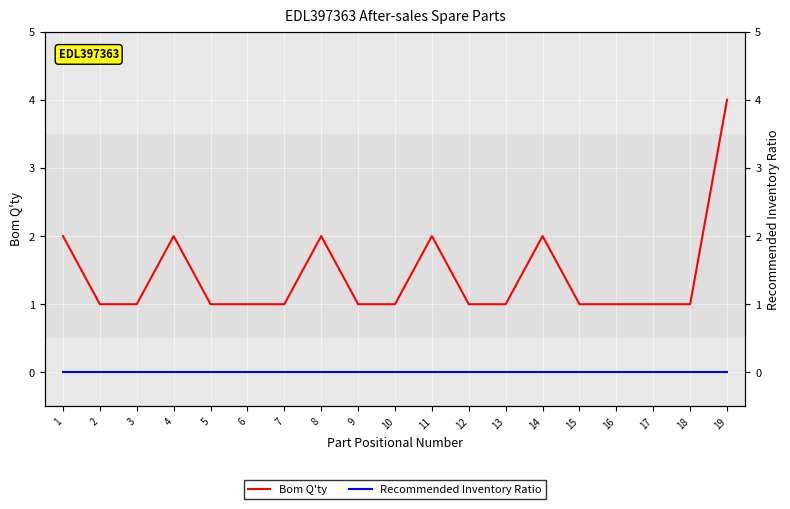

What is the greatest value displayed?

4